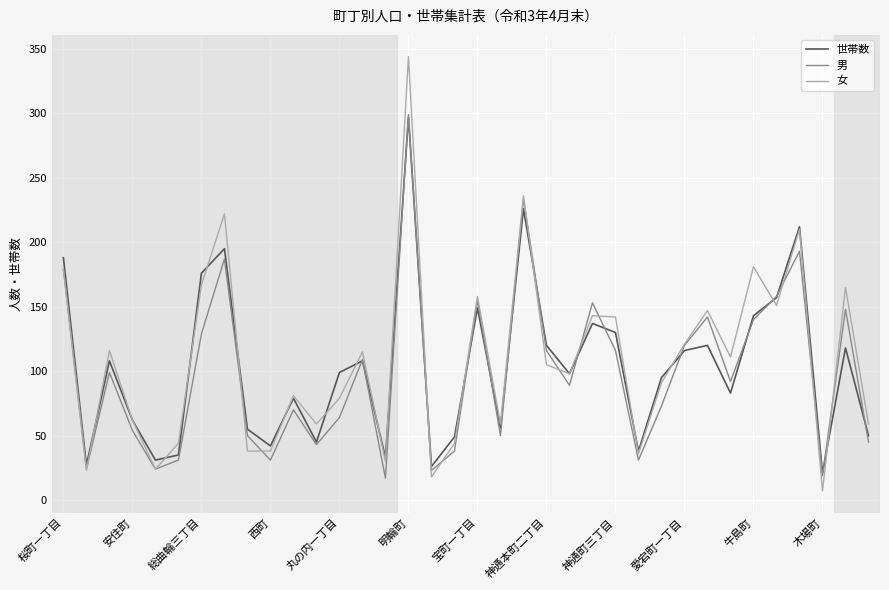

After their last crossing, which series has the higher values: 女 or 世帯数?

女